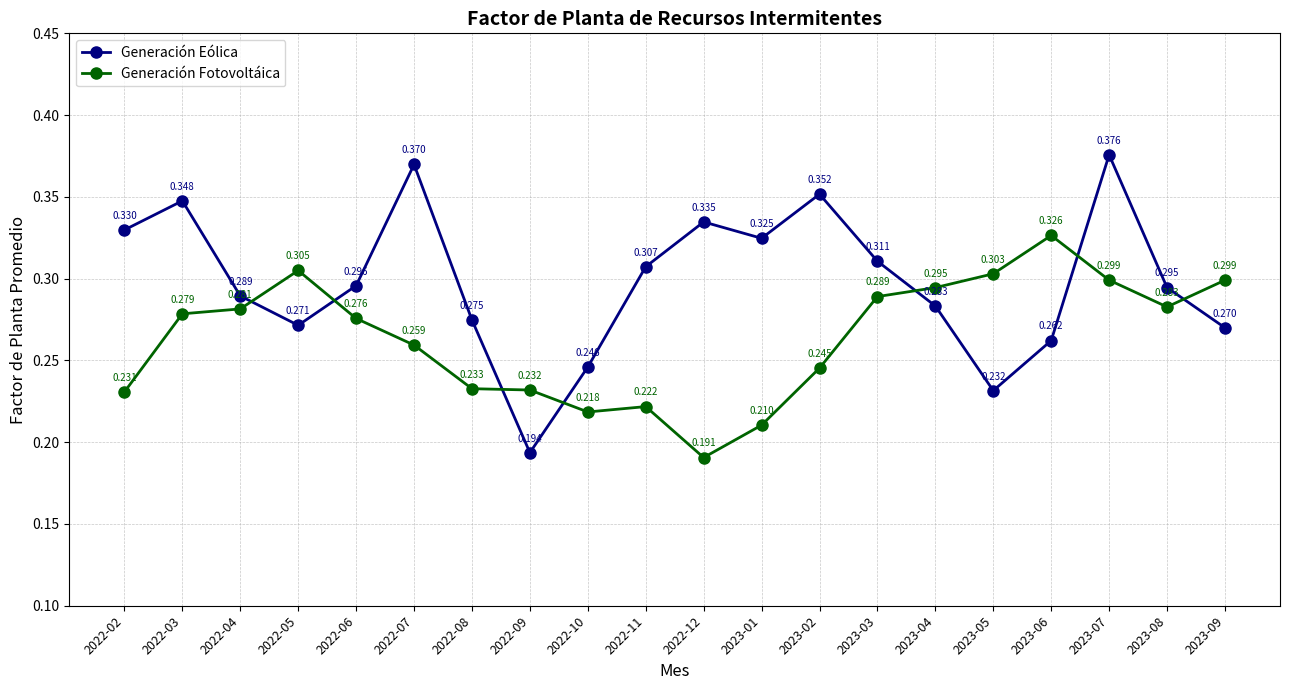

Is it true that Generación Fotovoltáica equals 0.1 at 2022-09?

False